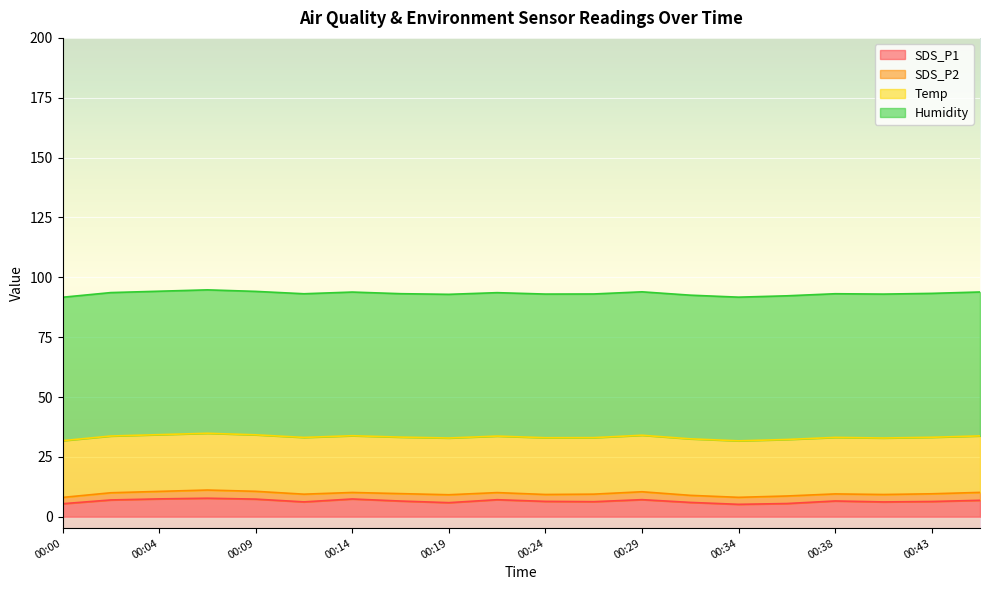

What is the lowest value of the SDS_P2 series?

2.6